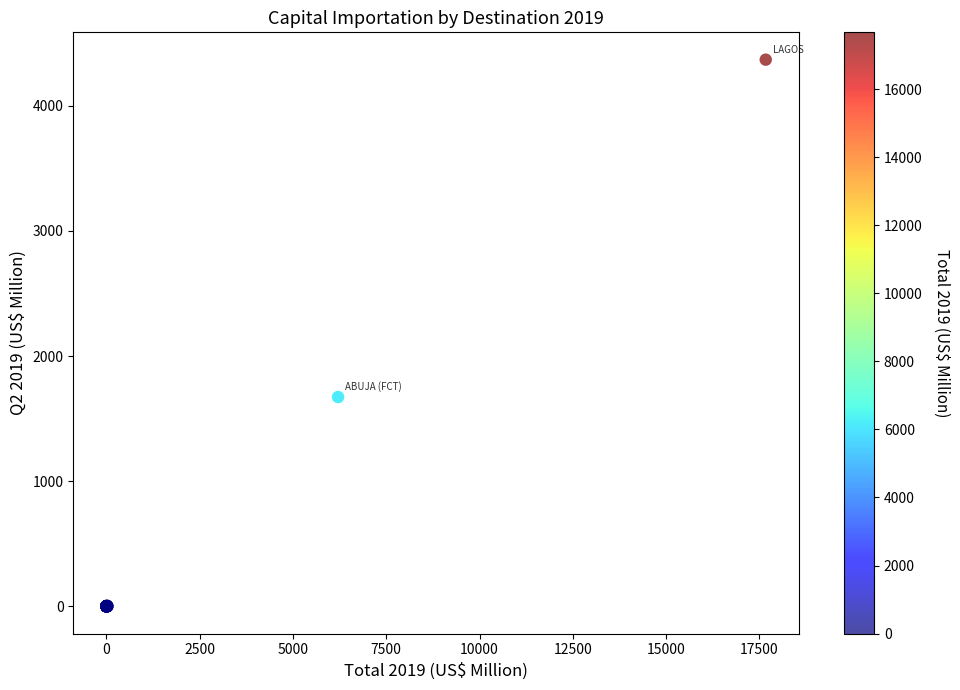

What Y value in the scatter plot is closest to 2184?

1672.6